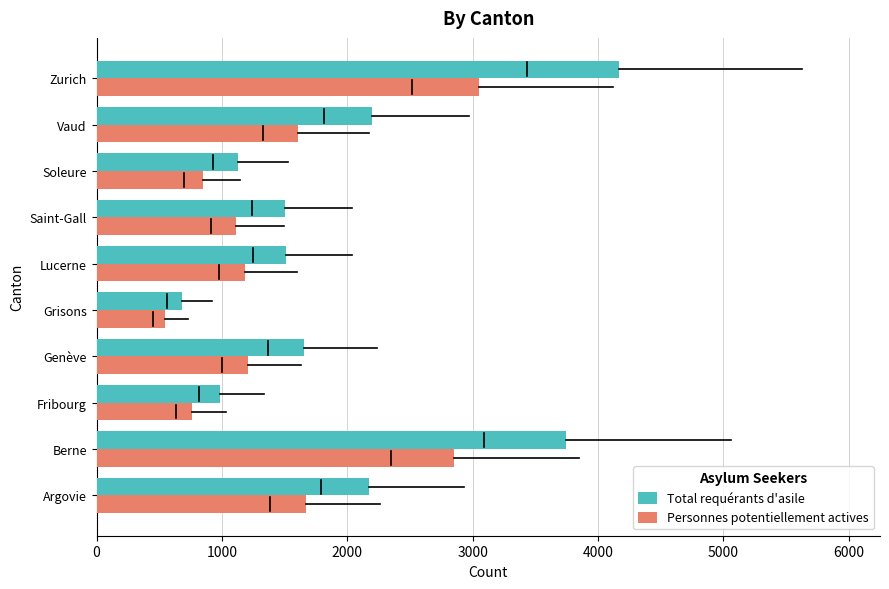

Is the value of Personnes potentiellement actives at Zurich greater than the value of Total requérants d'asile at Berne?

No